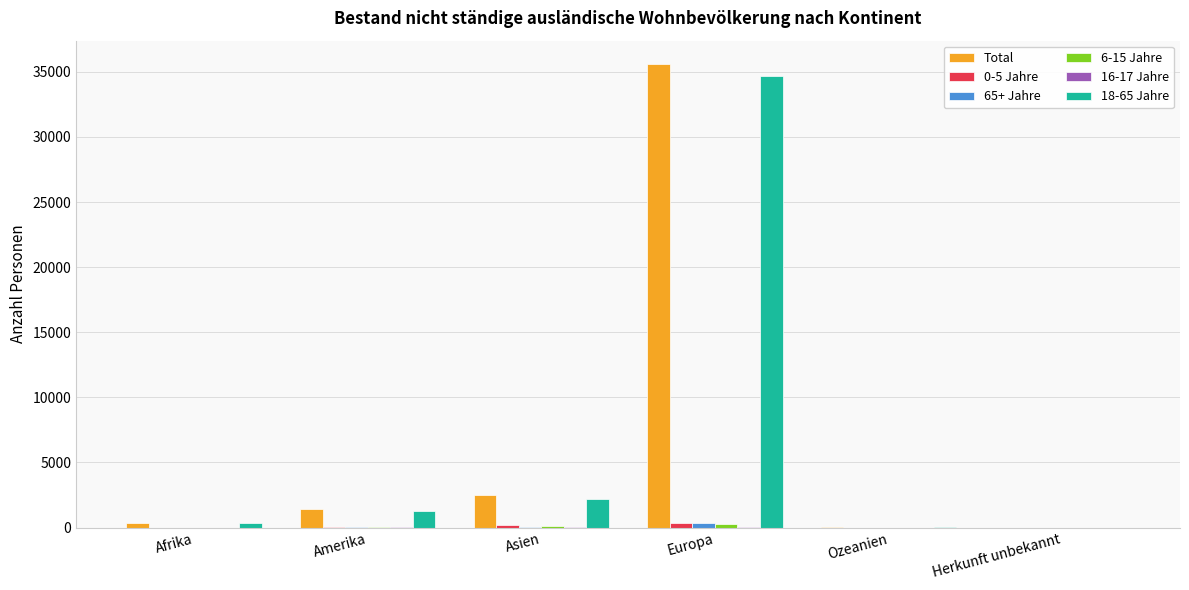

What is the sum of all Total values?

39944